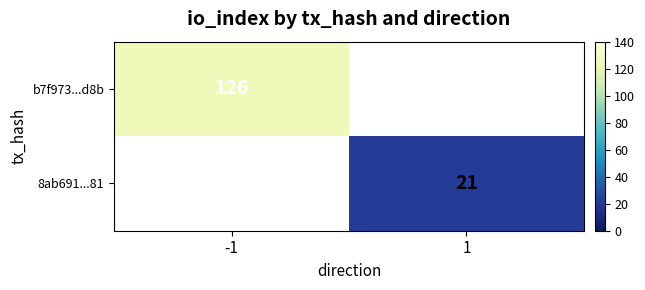

True or false: b7f973...d8b has a value of 126 at -1.

True